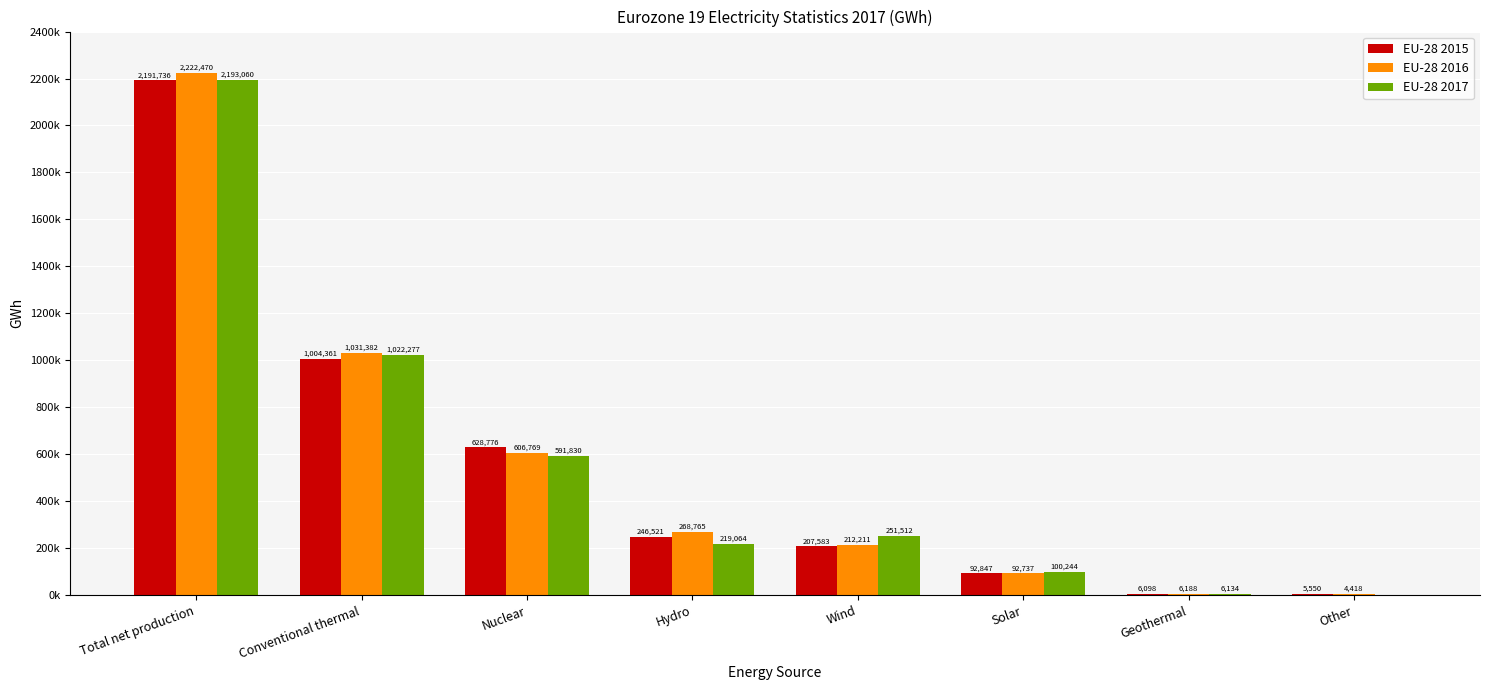

What is the greatest value displayed?

2222470